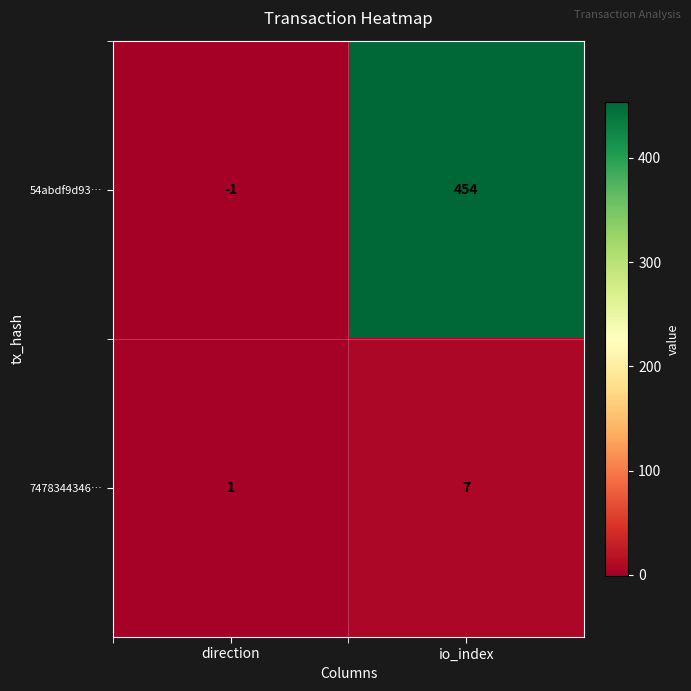

What is the average value of the 7478344346… series?

4